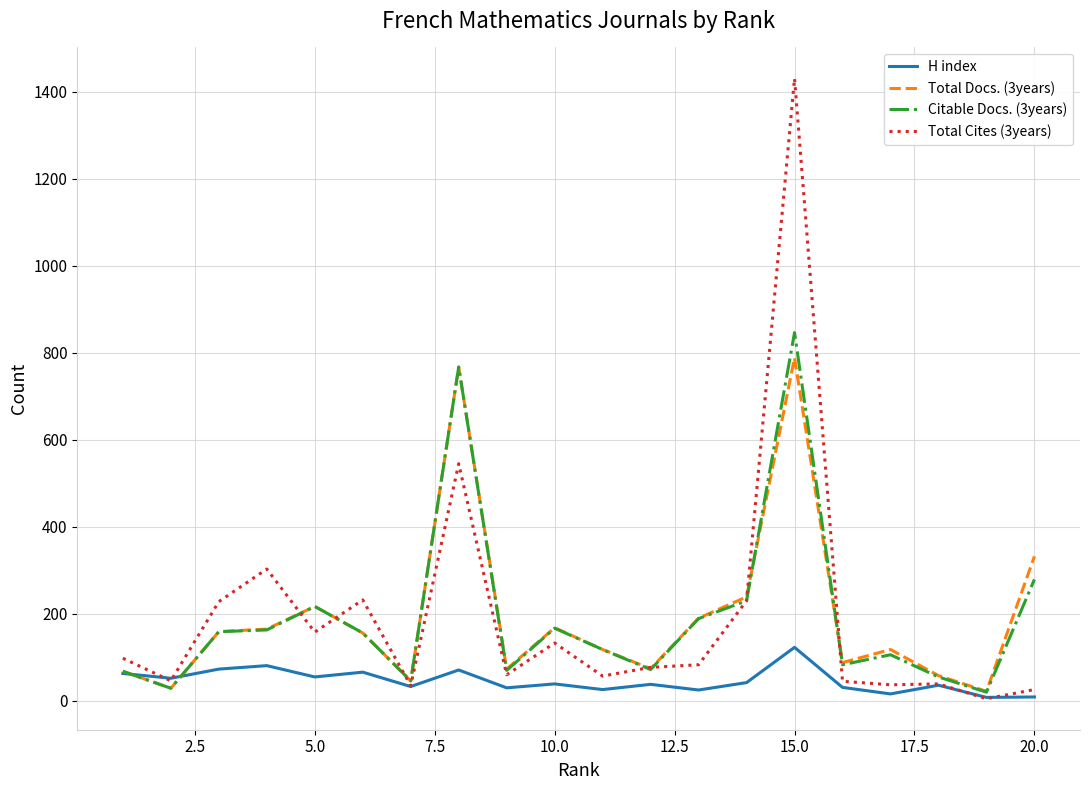

What is the greatest value displayed?

1430